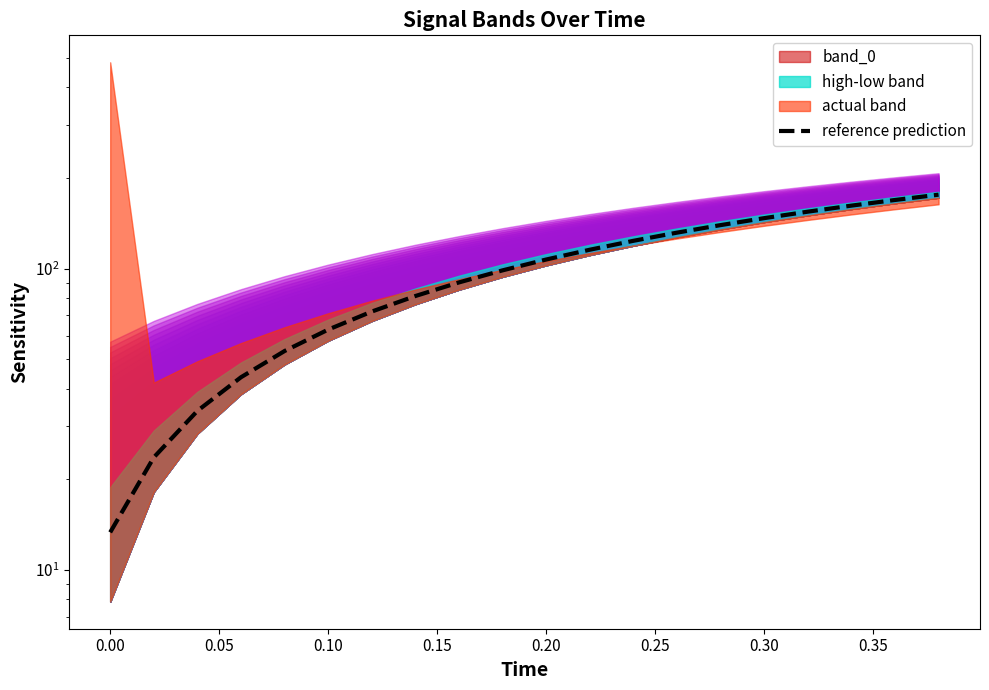

How many lines are shown in the chart?

1